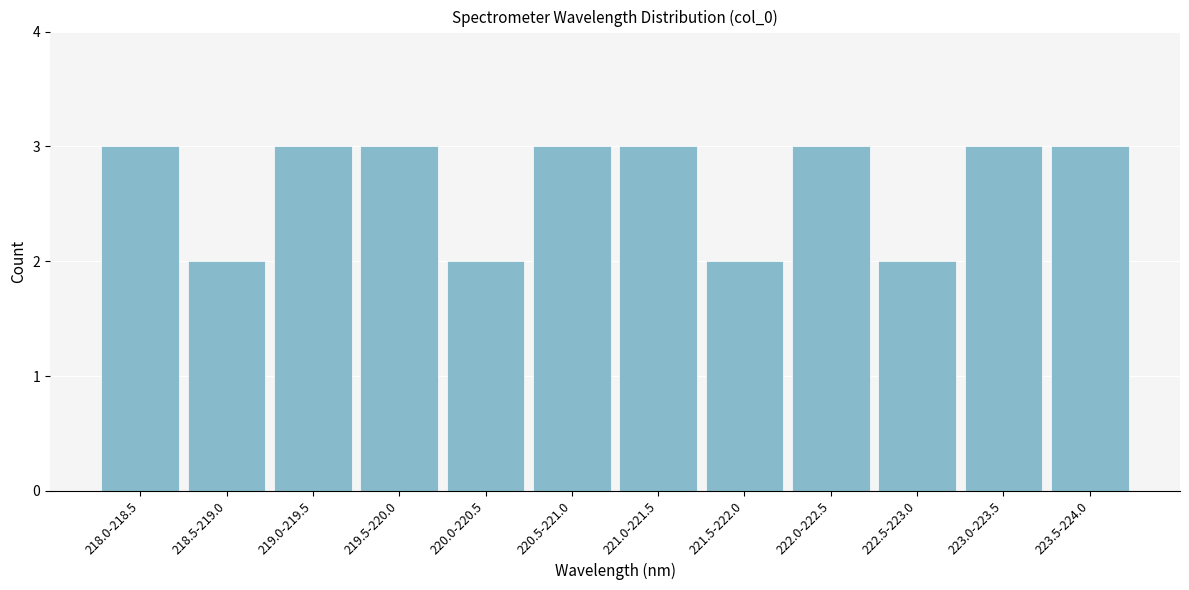

Reading left to right, what are all the values shown in this chart?

3	2	3	3	2	3	3	2	3	2	3	3